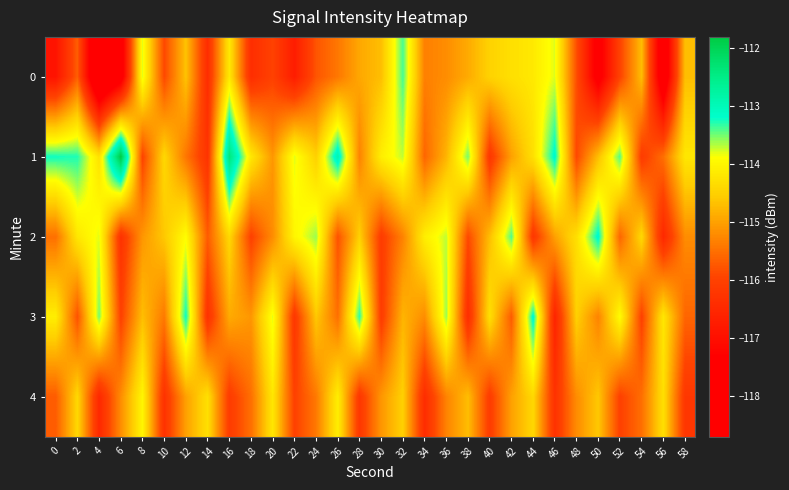

At which category is the sum across all series the highest?

32